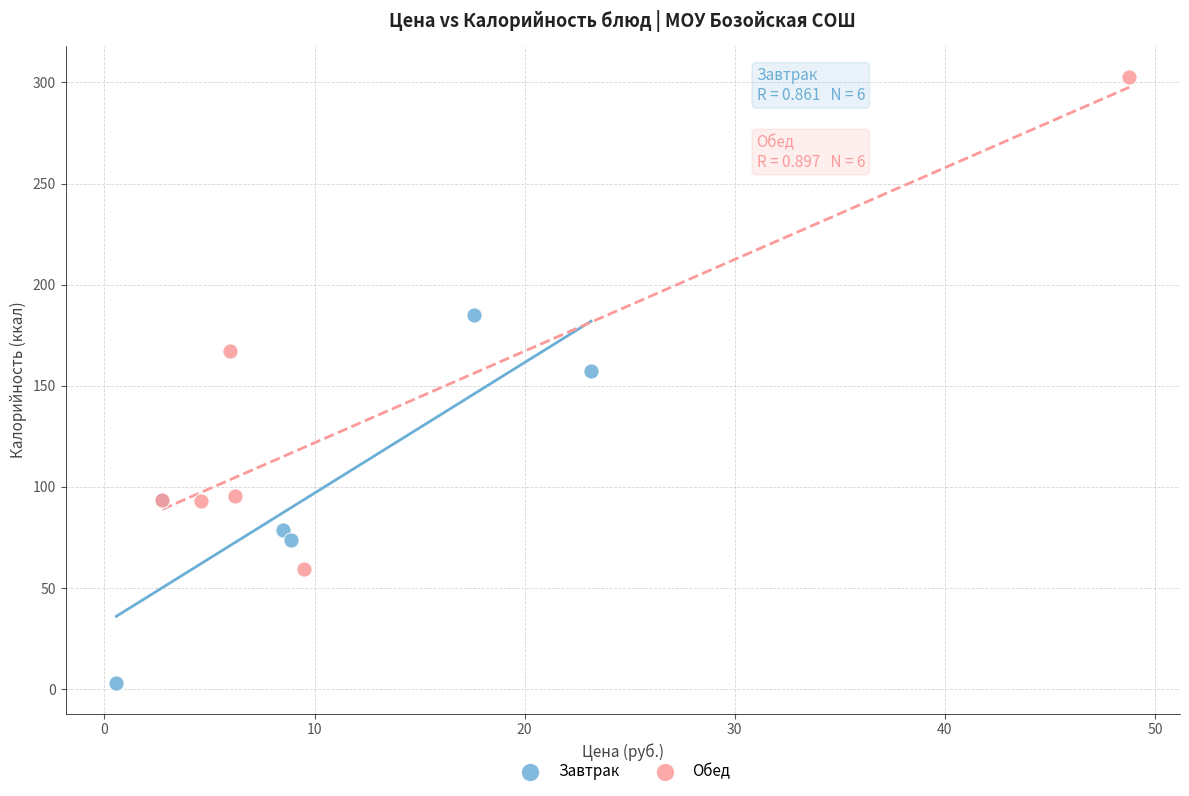

What are all the series names shown in the legend?

Завтрак, Обед